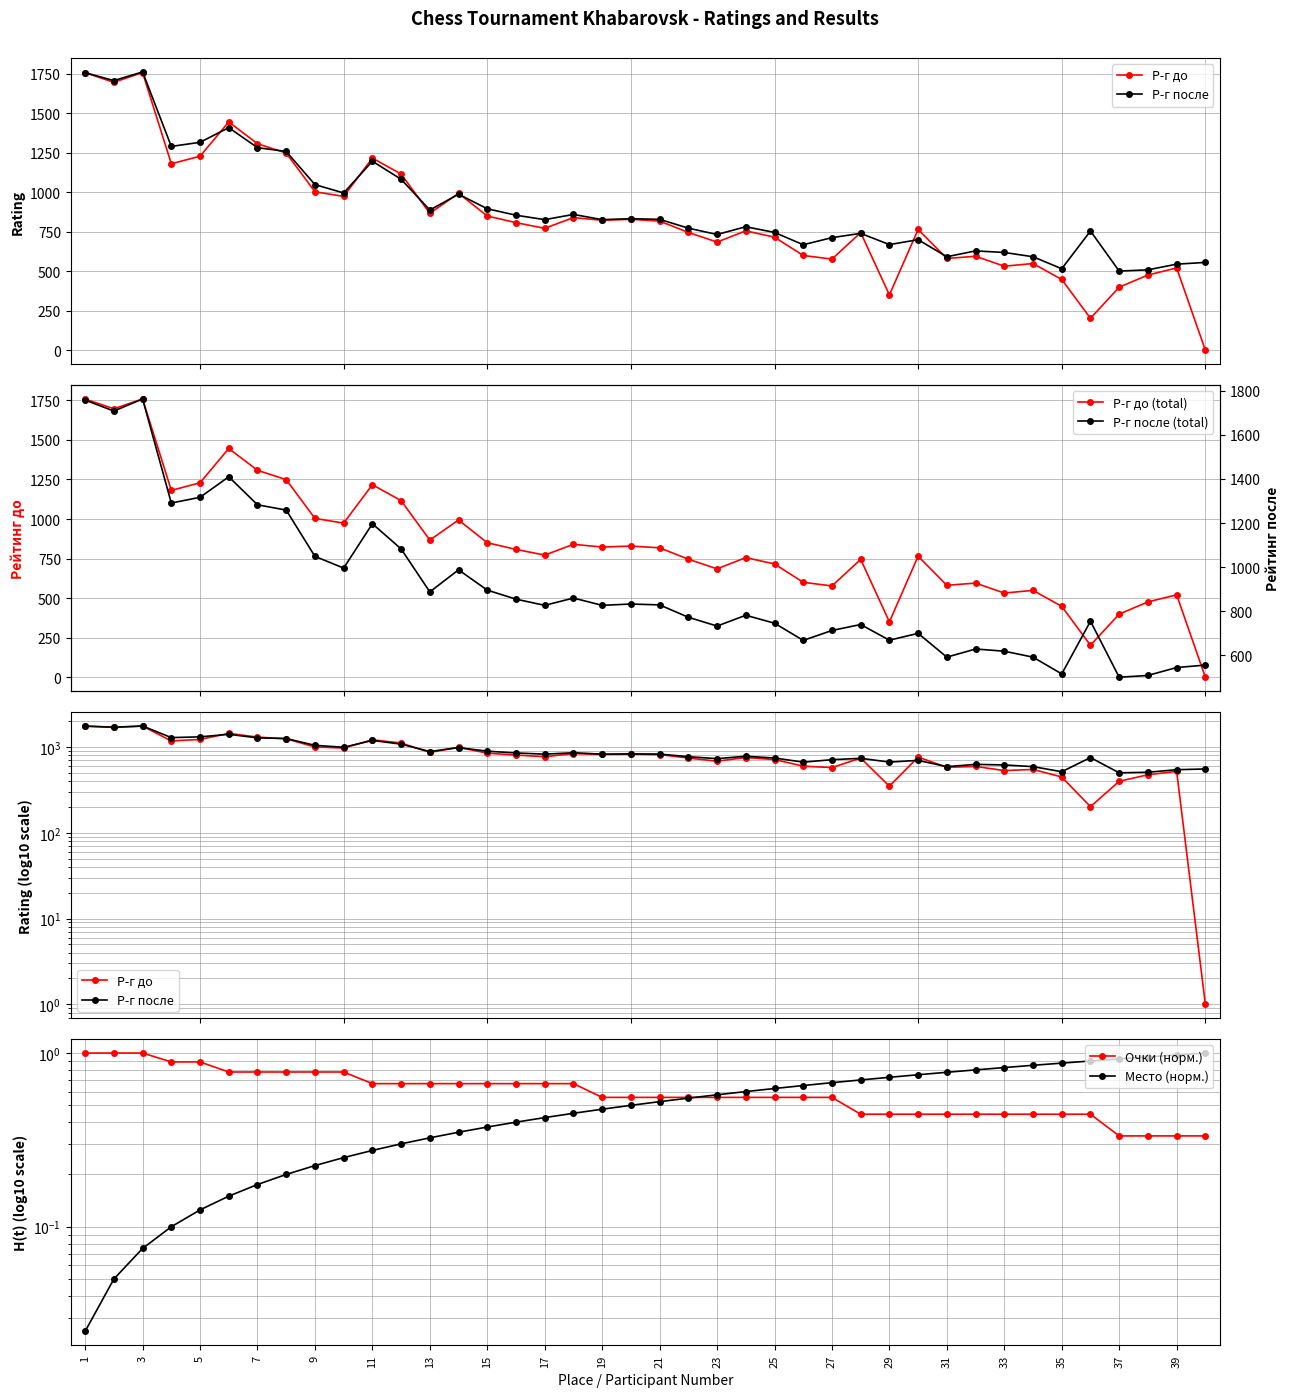

What are all the series names shown in the legend?

Р-г до, Р-г после, Р-г до (total), Очки (норм.), Место (норм.), Р-г после (total)